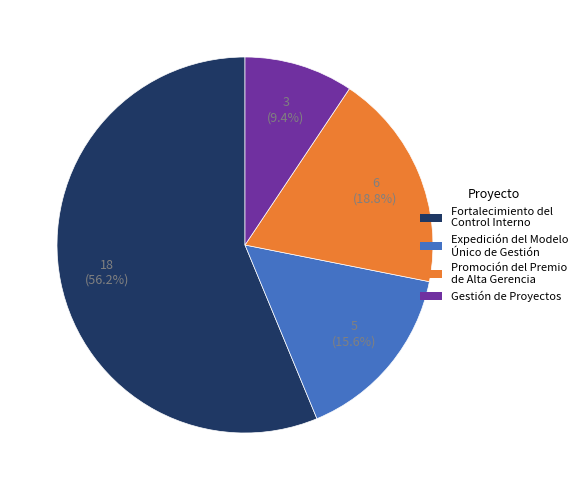

Which slice is the smallest?

Gestión de Proyectos